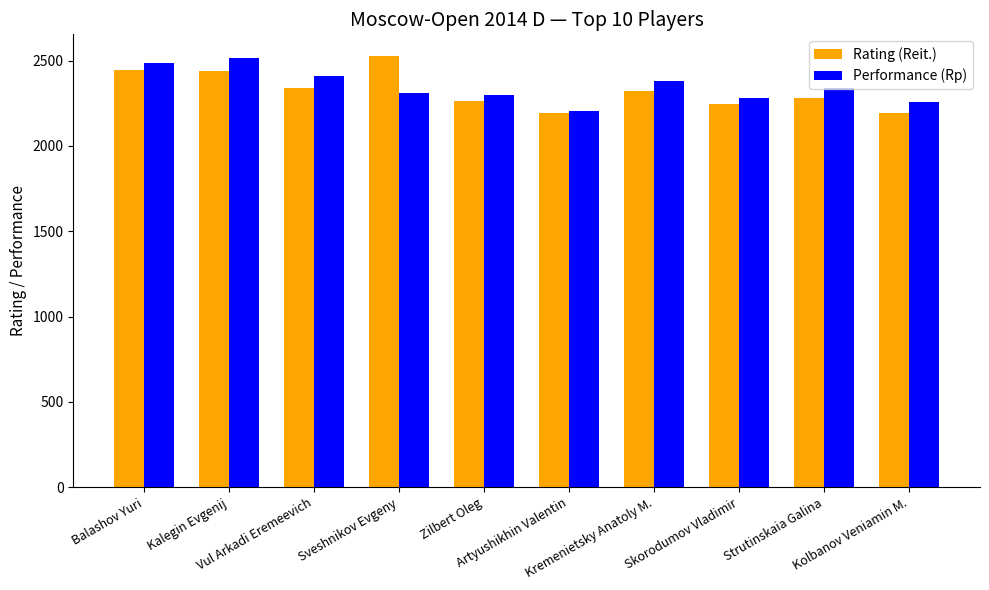

How many distinct data groups are displayed?

2